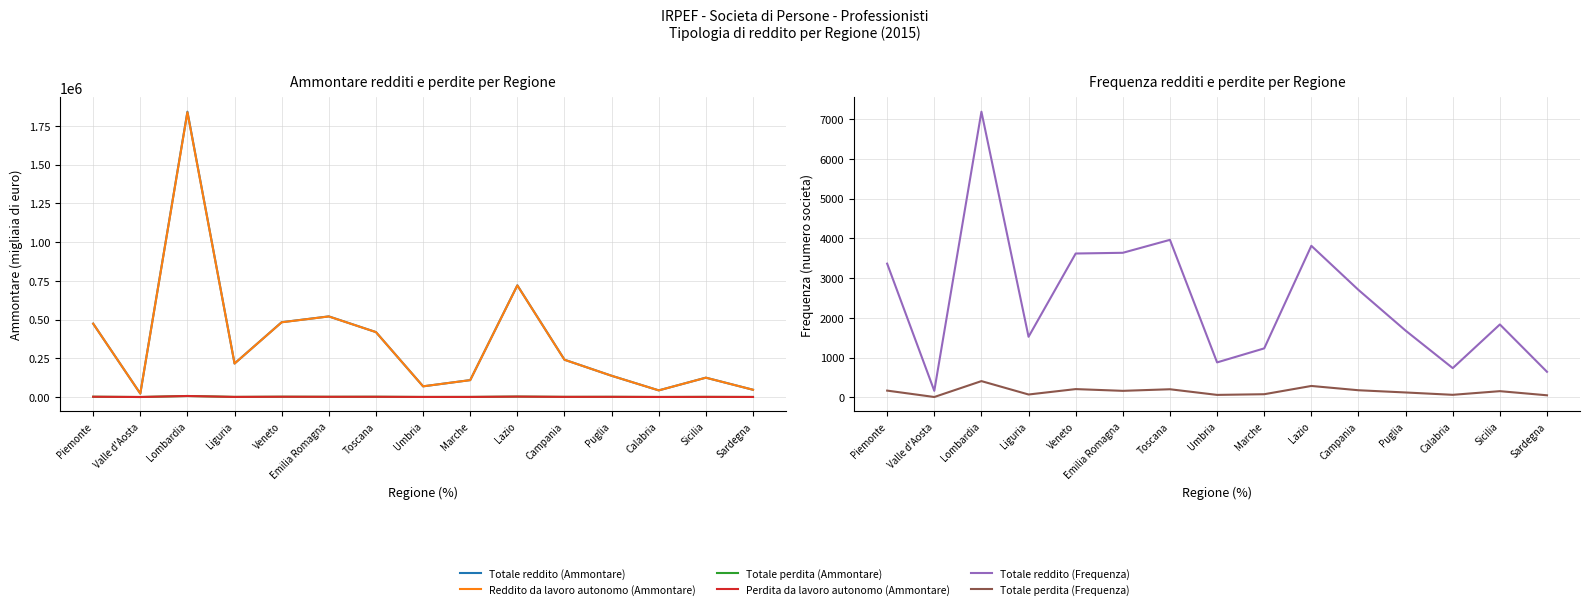

How many interior local peaks does the Totale perdita (Frequenza) series have?

5